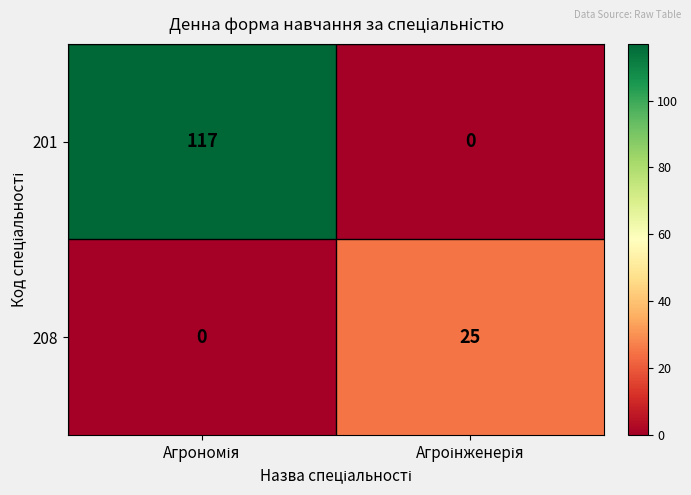

What is the sum of all 201 values?

117